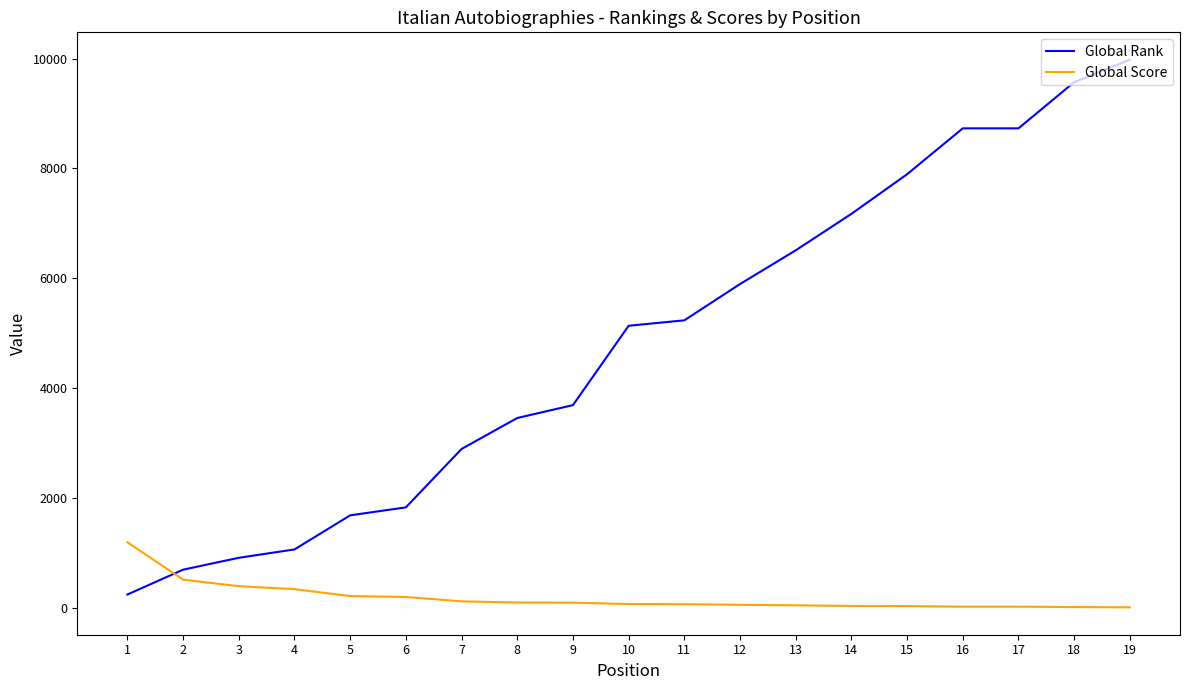

What is the difference between the maximum and minimum values in the Global Score series?

1183